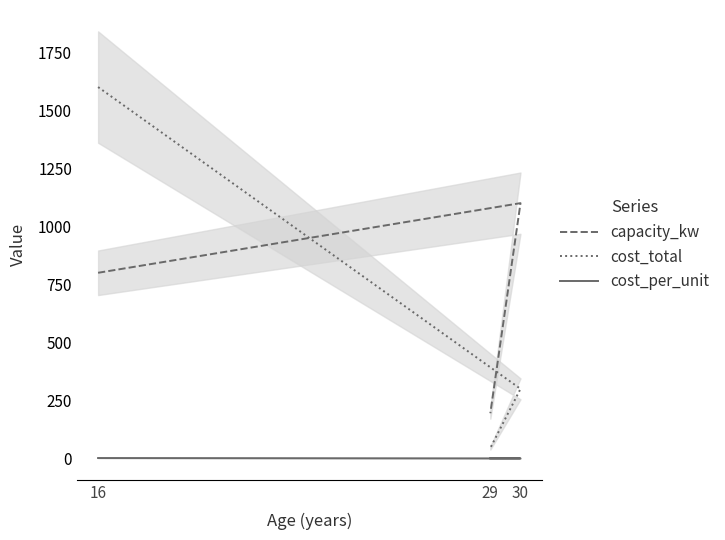

True or false: cost_per_unit has a value of 3.4 at 16.

False